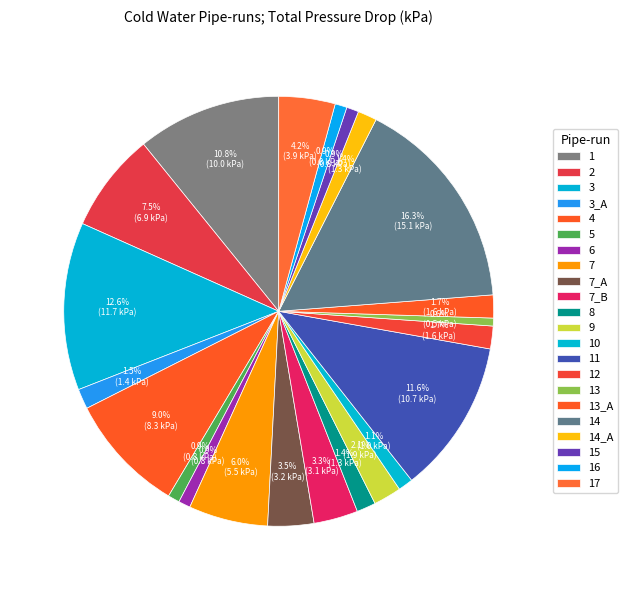

How many slices are in this pie chart?

22